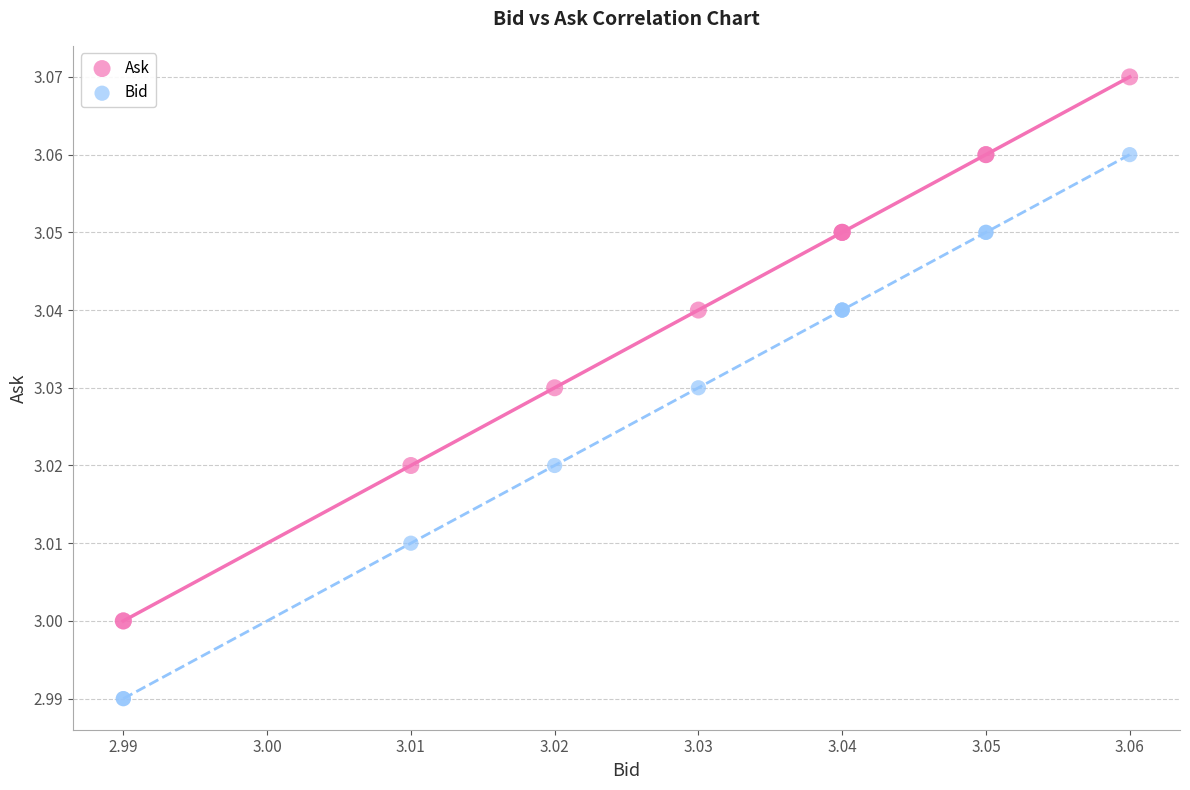

Which series reaches the minimum Y coordinate?

Bid